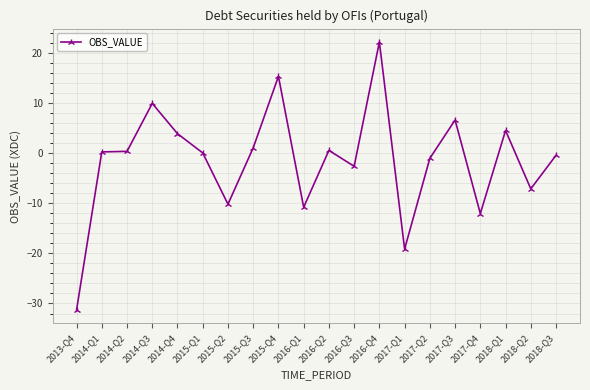

Which label corresponds to the largest value in the chart?

2016-Q4